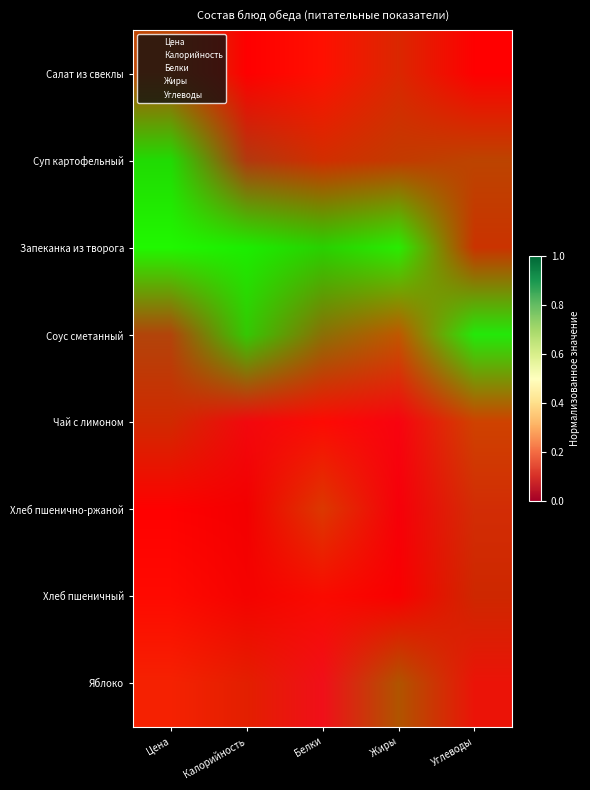

Is it true that Калорийность equals 0 at Калорийность?

True